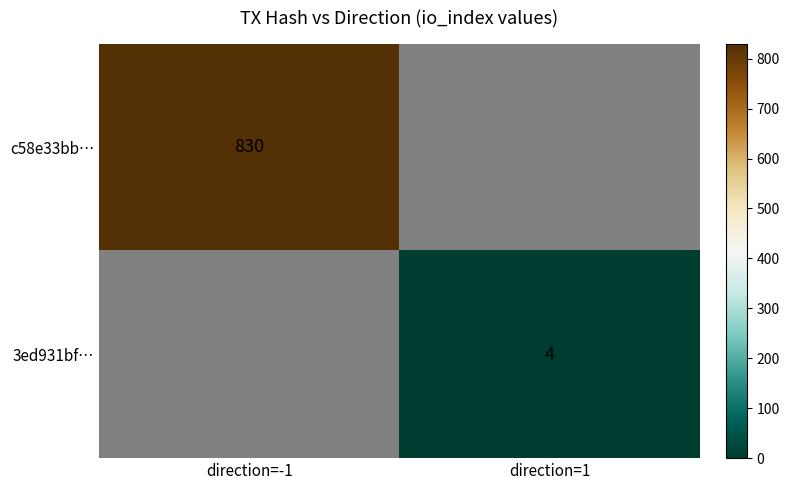

The value of 3ed931bf… at direction=1 is 5. True or false?

False